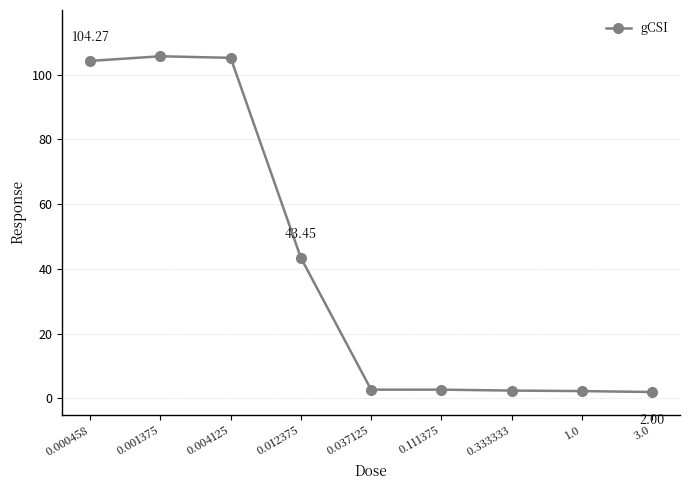

True or false: there are more than 0 points higher than both neighbors.

True